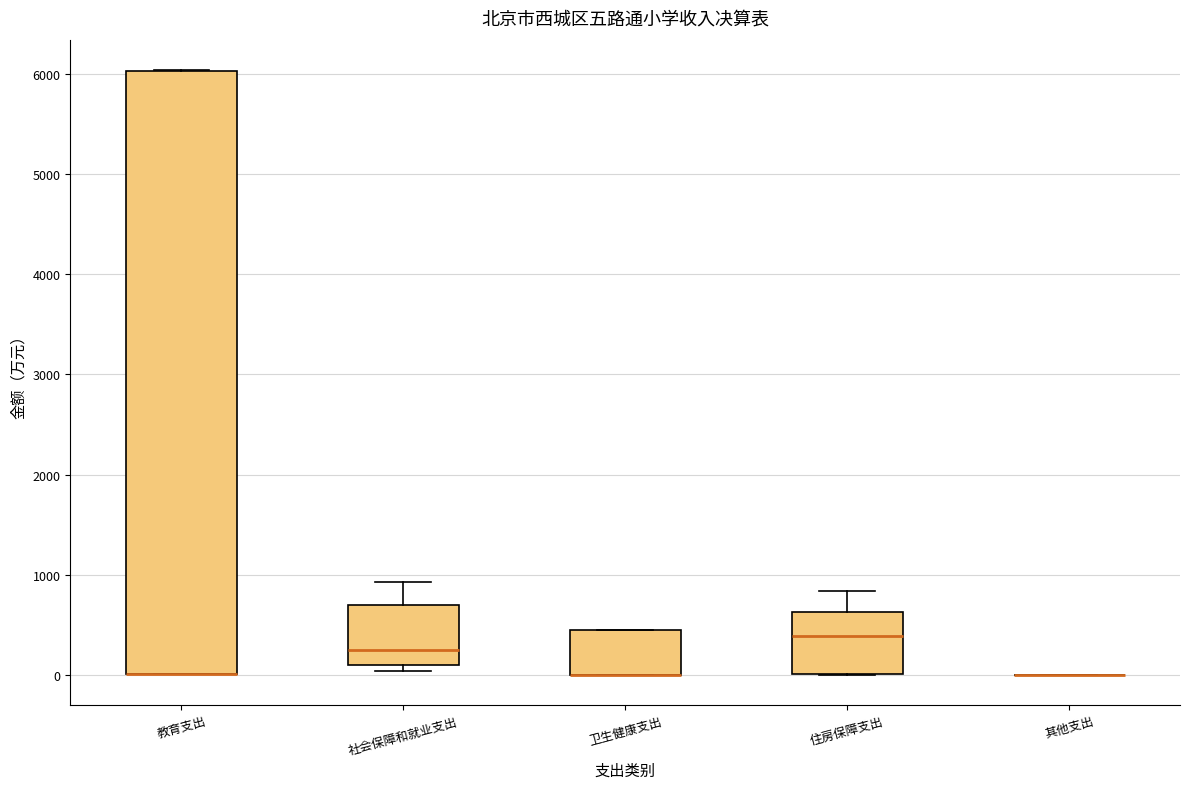

Where is the lower edge of the box for 卫生健康支出 on the y-axis? The values are not printed on the chart, so give them approximately, as read against the axis.

0